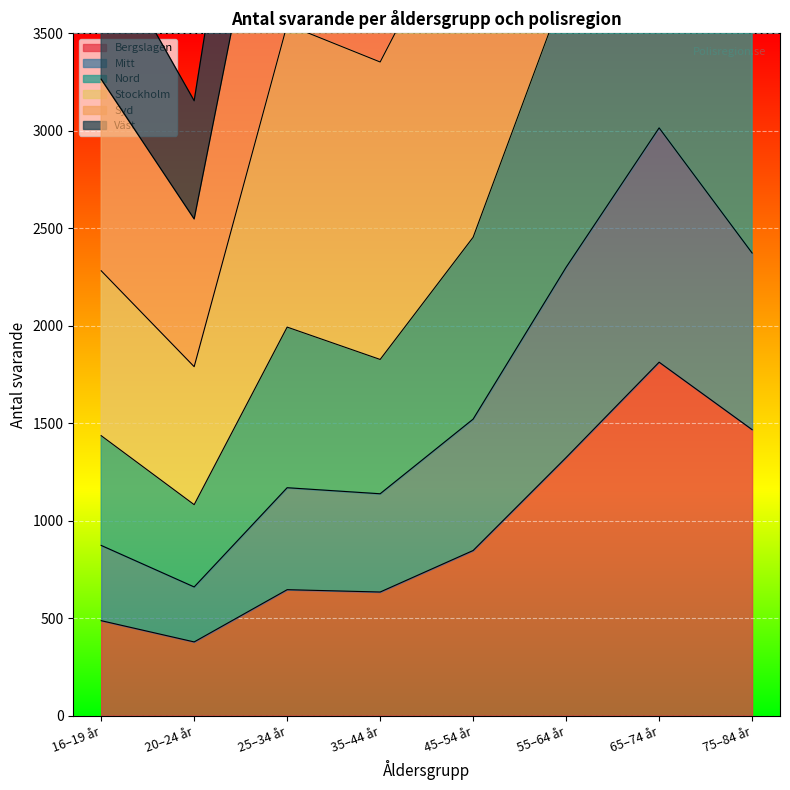

At which label does Bergslagen reach its minimum?

20–24 år